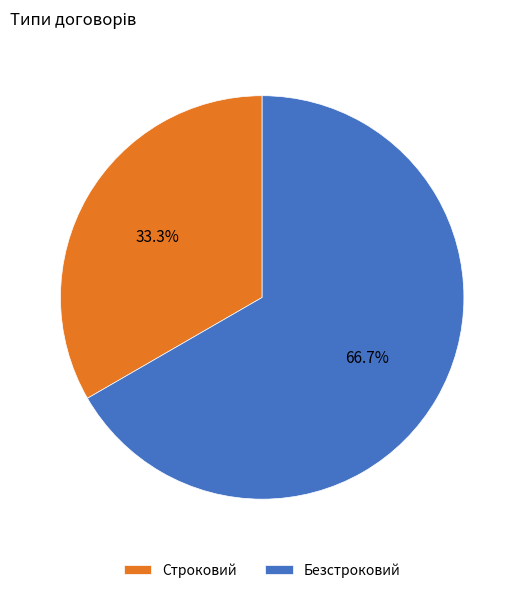

Combined, do Безстроковий and Строковий account for over 50%?

Yes